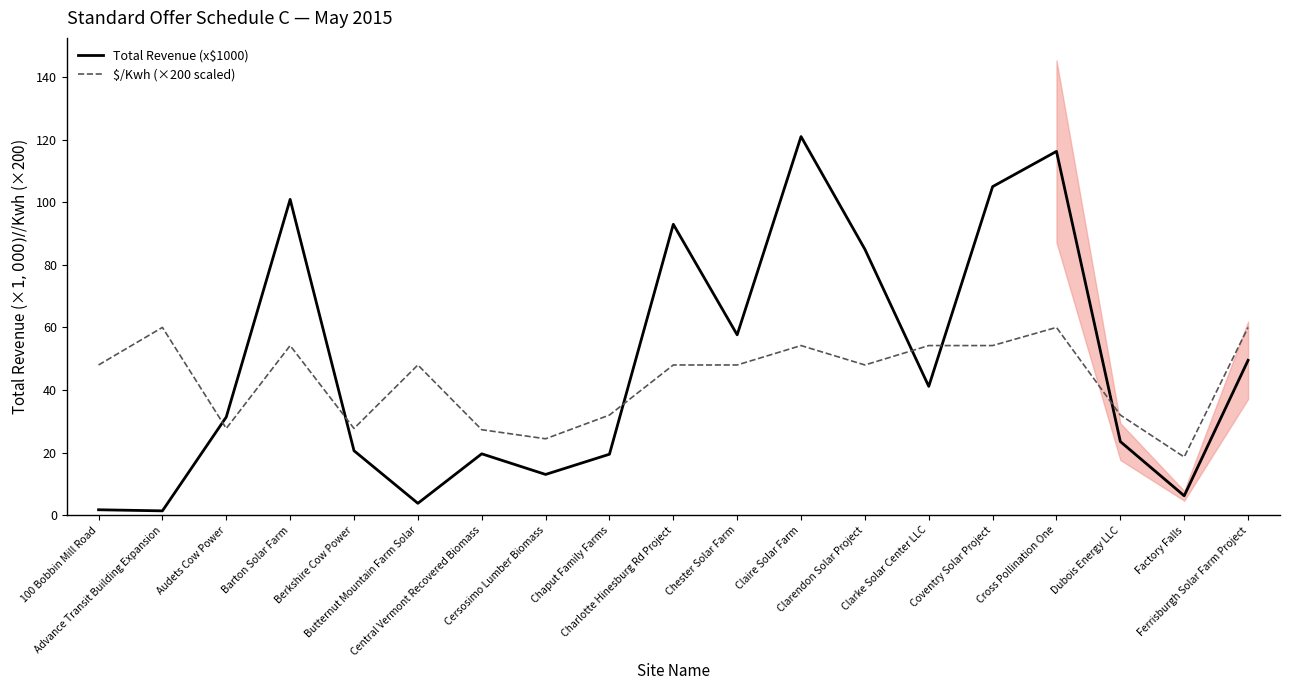

True or false: $/Kwh (×200 scaled) has more than 2 interior local peaks.

True